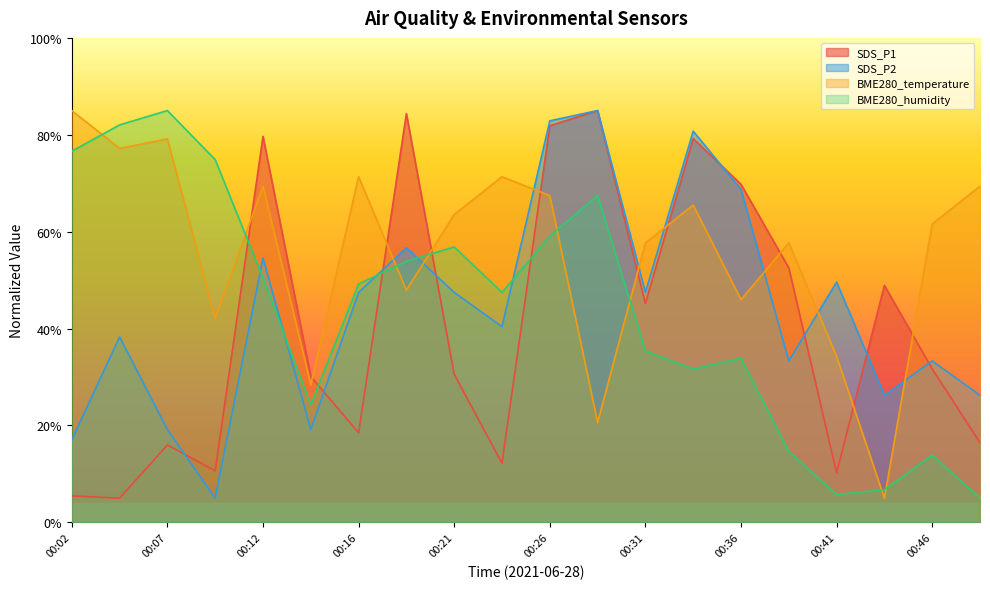

Where does the BME280_temperature series first go above 63?

00:02